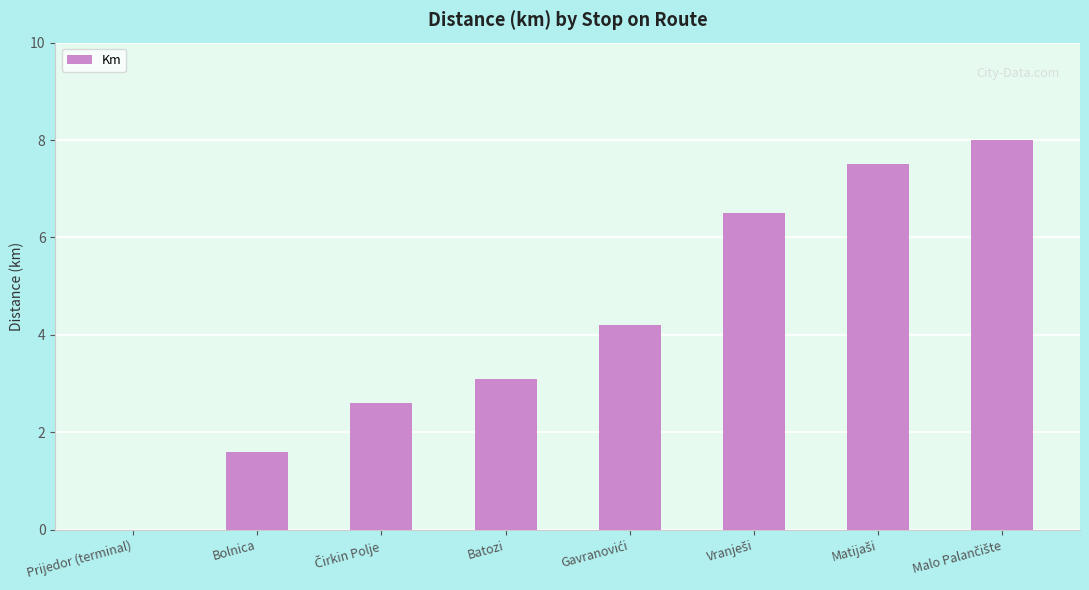

Reading left to right, transcribe all the data shown in this chart.

0.0	1.6	2.6	3.1	4.2	6.5	7.5	8.0